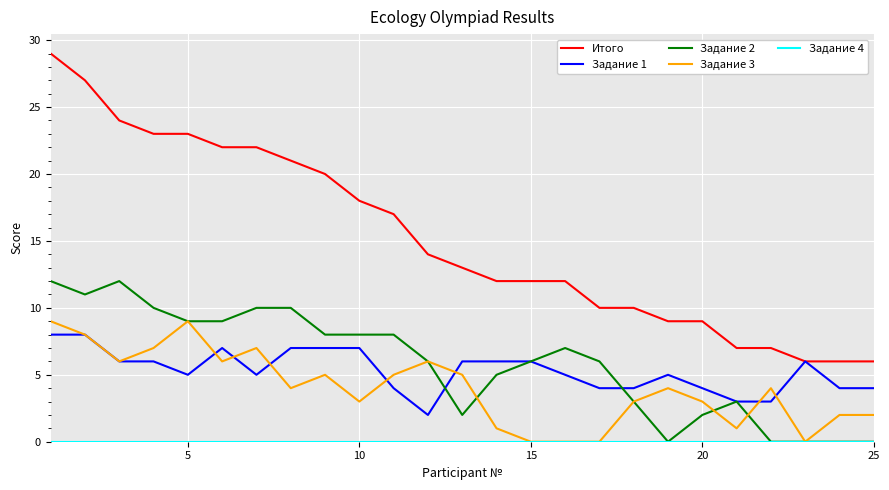

Which series has the widest spread of values?

Итого